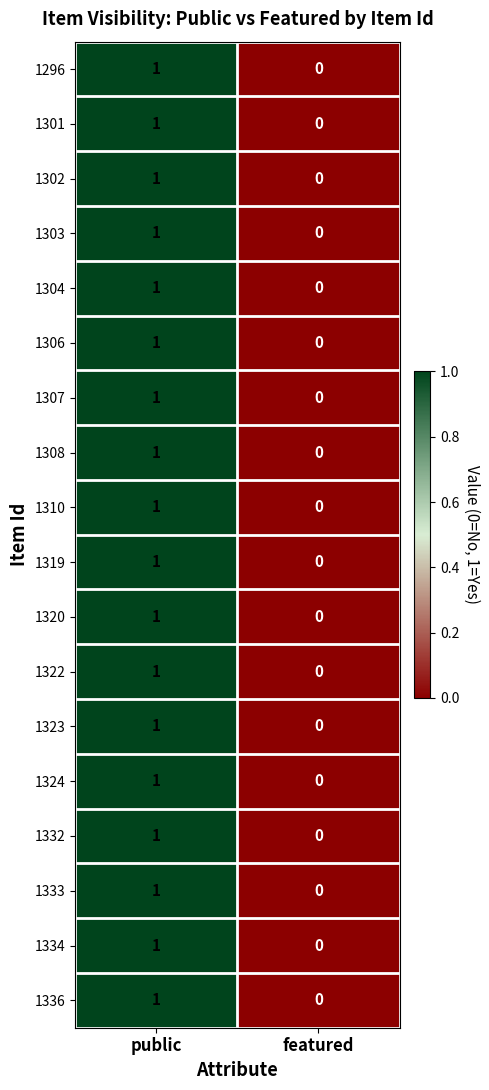

How many positive values does the 1332 series have?

1